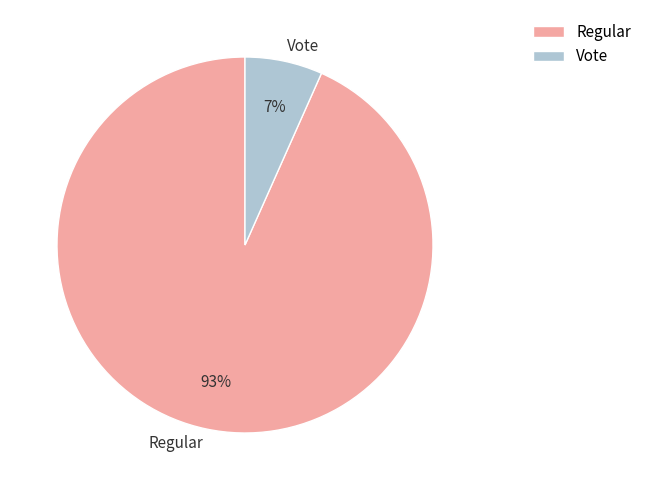

Is there any slice that represents more than half of the pie?

Yes